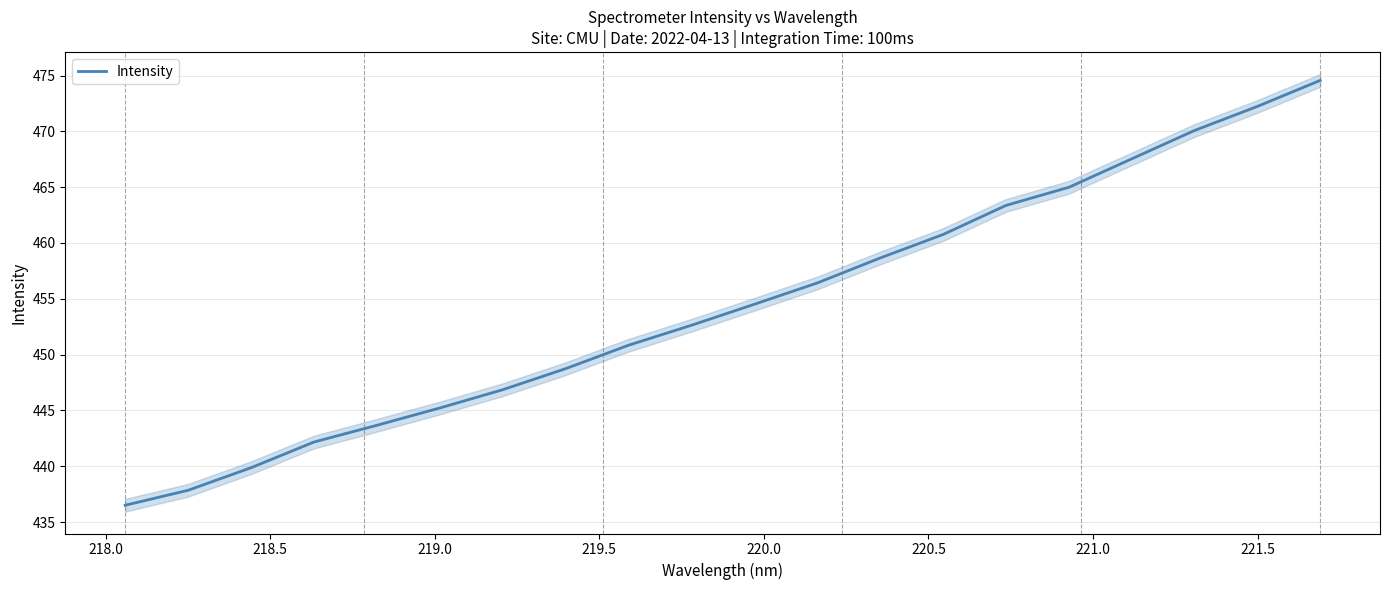

What is the highest value of the Intensity series?

474.6